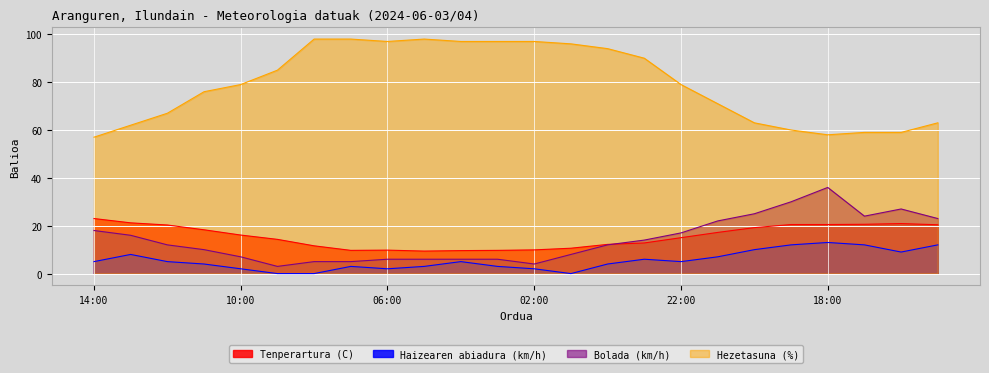

What position from the right is 16:00?

2